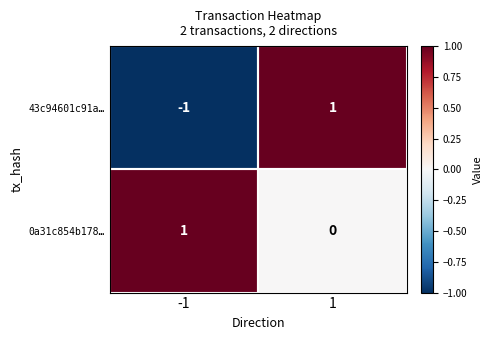

Which series has the largest total across all categories?

0a31c854b178…